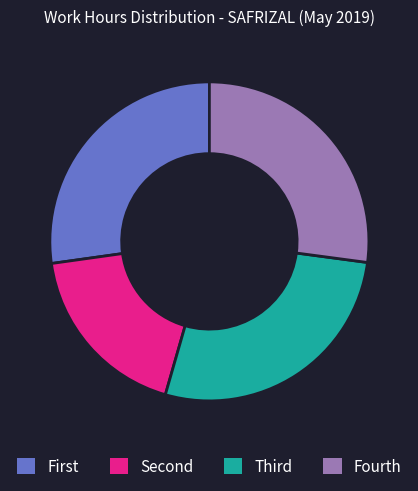

Is there a majority slice in this chart?

No